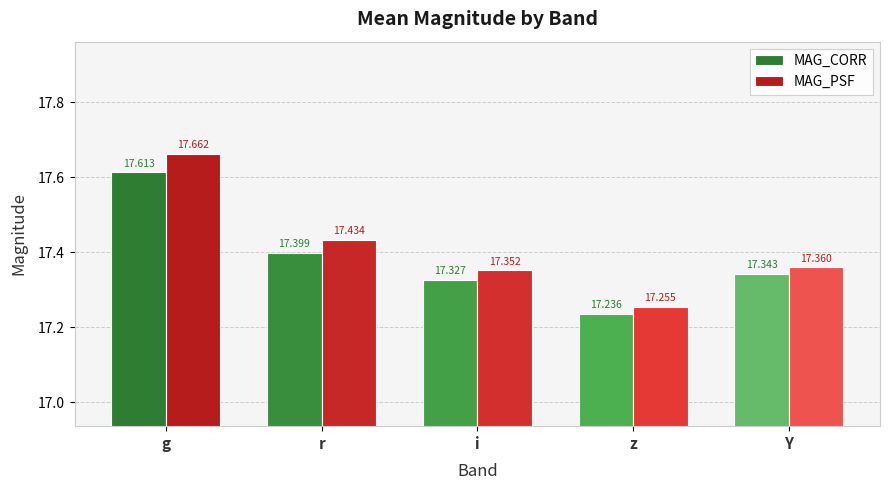

At how many categories does at least one series exceed 17?

5